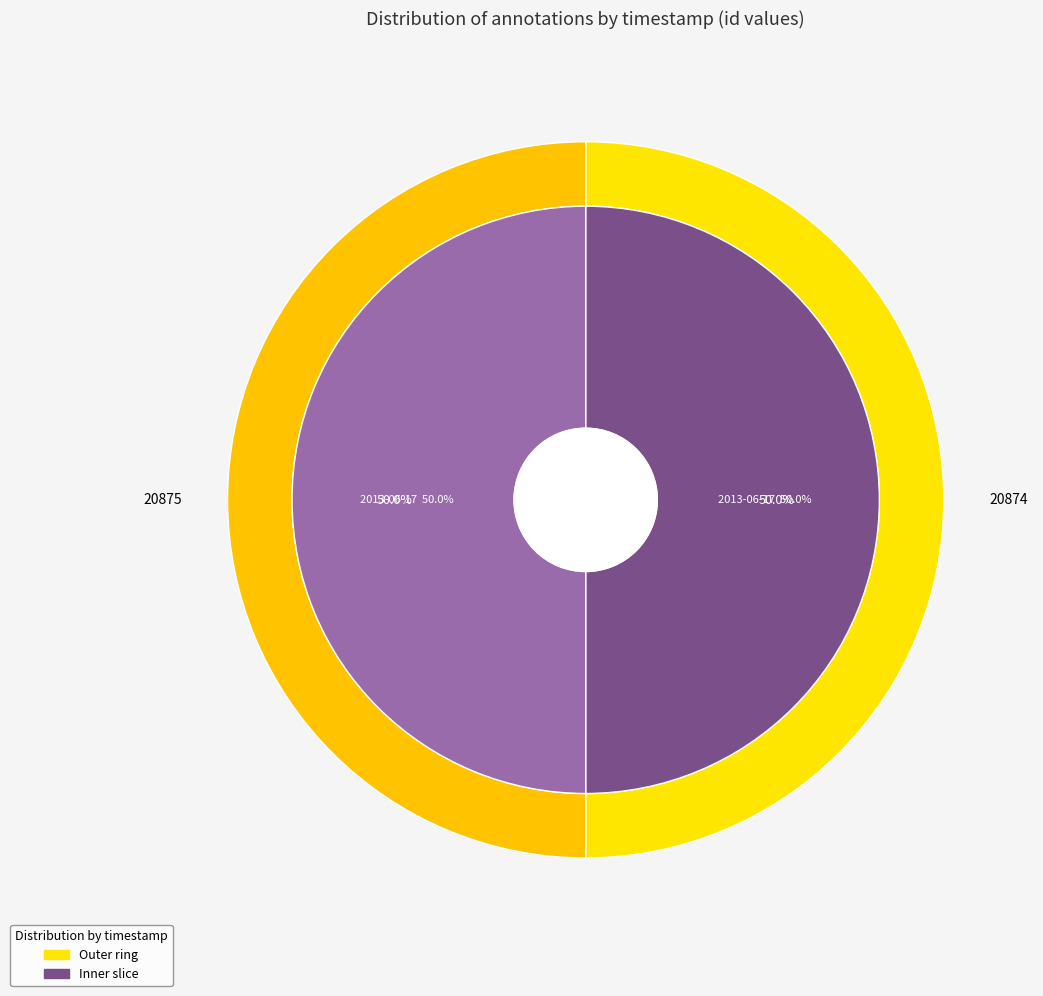

To the nearest percent, what is the combined percentage of 2013-06-17 18:23:26 UTC and 2013-06-17 18:22:24 UTC?

100%